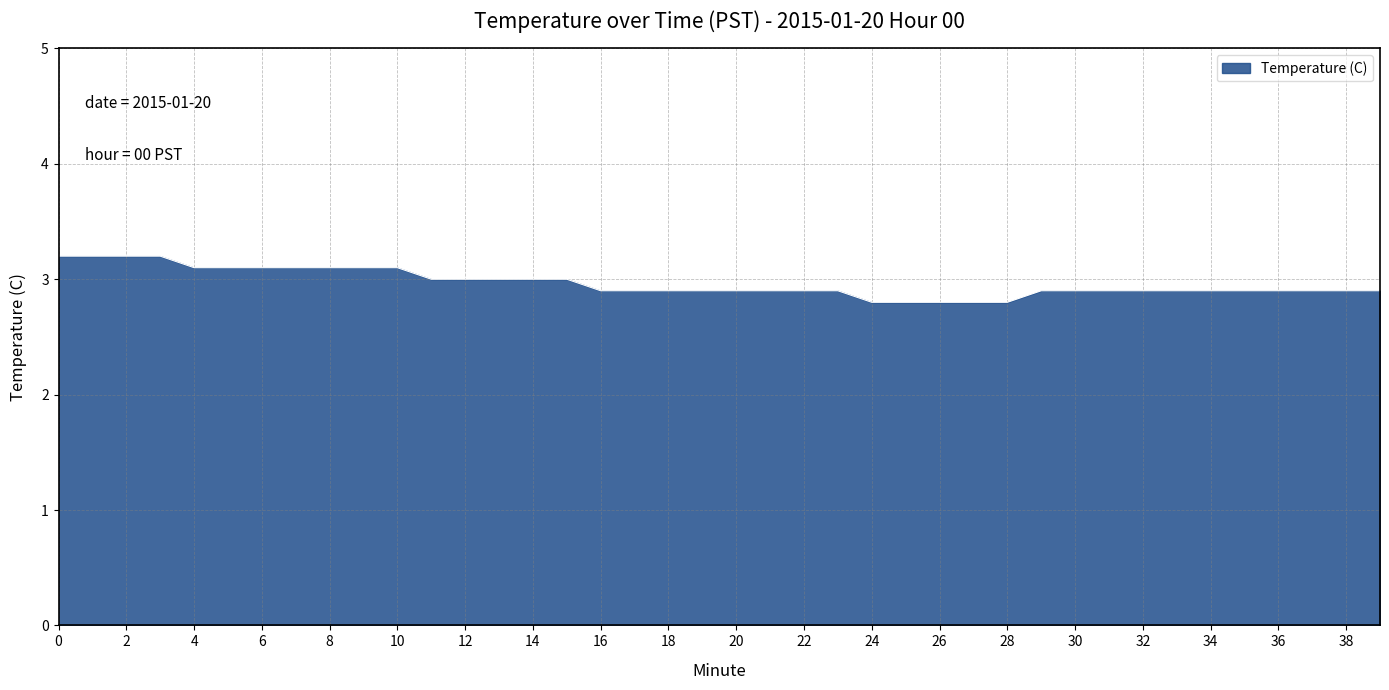

What is the greatest value displayed?

3.2